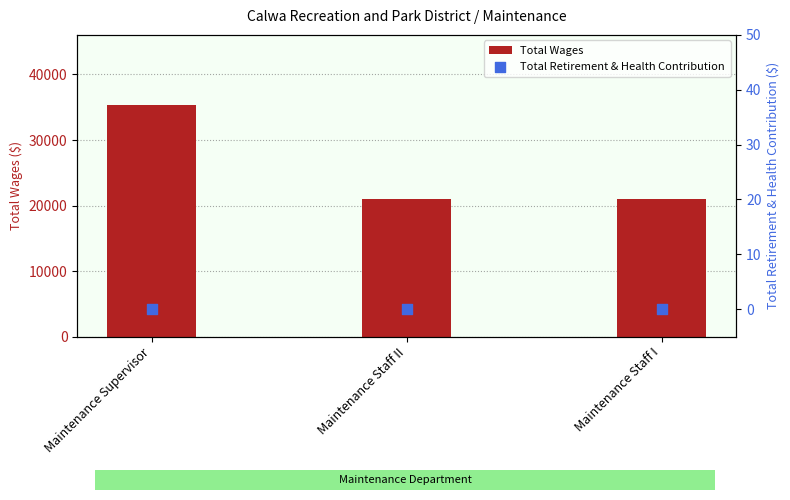

Which series has the largest total across all categories?

Total Wages